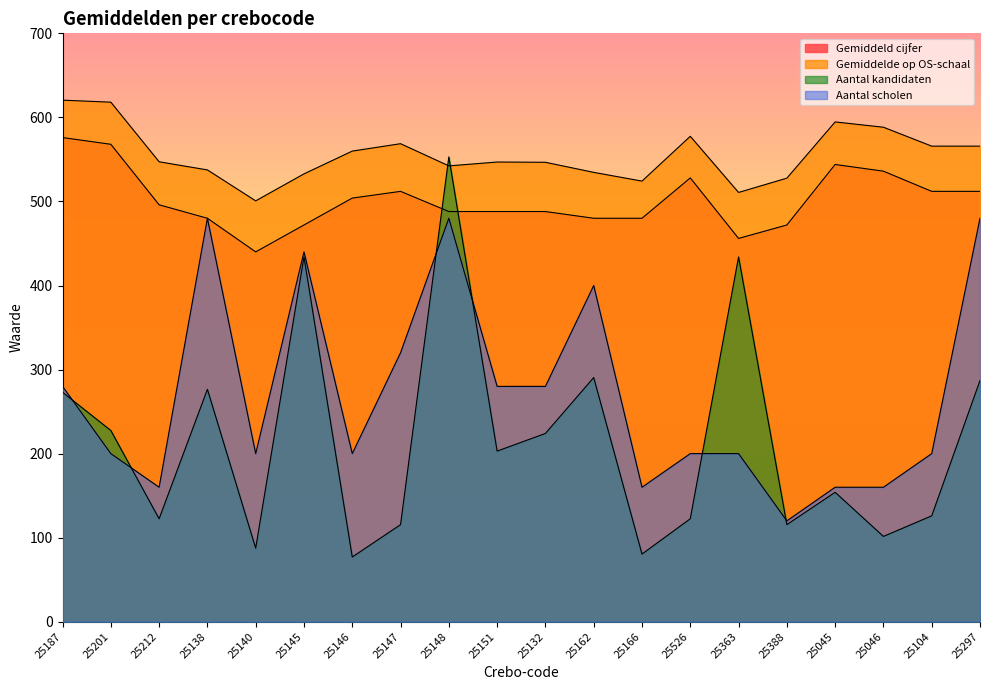

Reading right to left, what are all the values shown in this chart?

Gemiddeld cijfer: 512.0	512.0	536.0	544.0	472.0	456.0	528.0	480.0	480.0	488.0	488.0	488.0	512.0	504.0	472.0	440.0	480.0	496.0	568.0	576.0
Gemiddelde op OS-schaal: 565.8	565.8	588.3	594.6	527.7	510.7	577.5	524.2	534.6	546.6	546.9	542.3	568.7	559.9	532.8	500.7	537.5	547.2	618.1	620.5
Aantal kandidaten: 287.0	126.0	101.5	154.0	115.5	434.0	122.5	80.5	290.5	224.0	203.0	553.0	115.5	77.0	434.0	87.5	276.5	122.5	227.5	273.0
Aantal scholen: 480.0	200.0	160.0	160.0	120.0	200.0	200.0	160.0	400.0	280.0	280.0	480.0	320.0	200.0	440.0	200.0	480.0	160.0	200.0	280.0